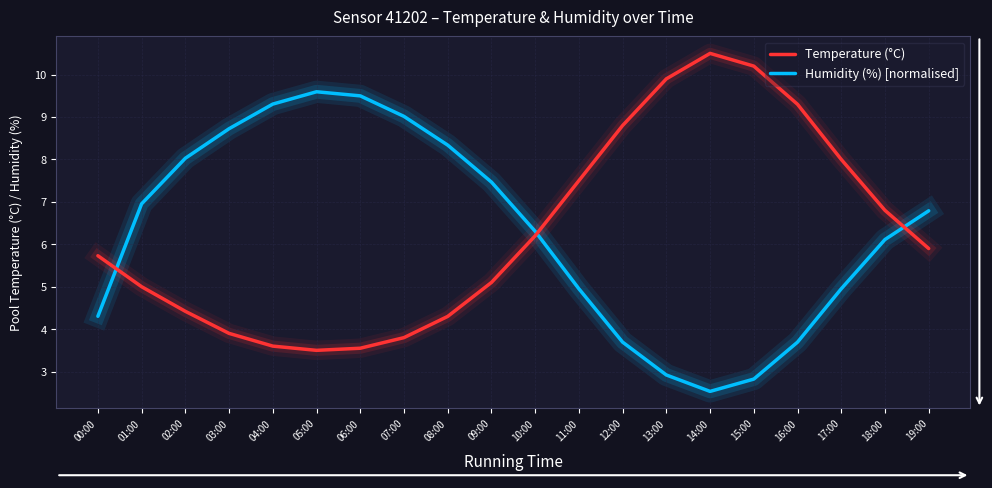

What value does the Humidity (%) [normalised] series have at 15:00?

2.8